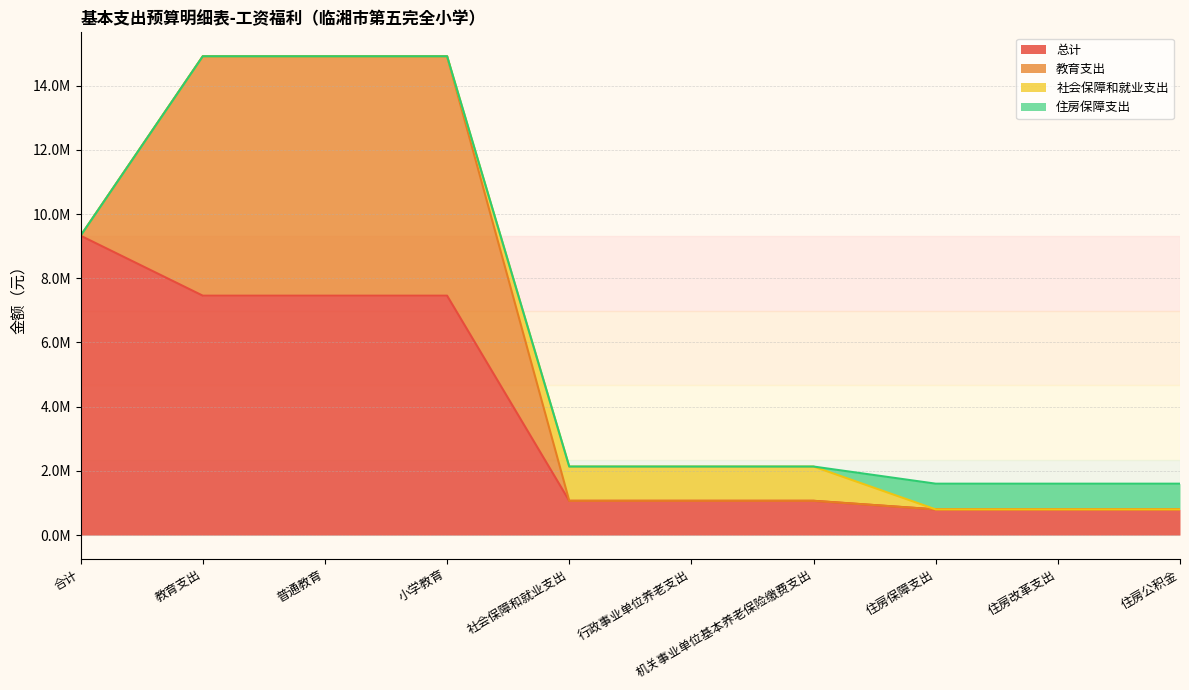

Which series changed the most between 合计 and 教育支出?

教育支出